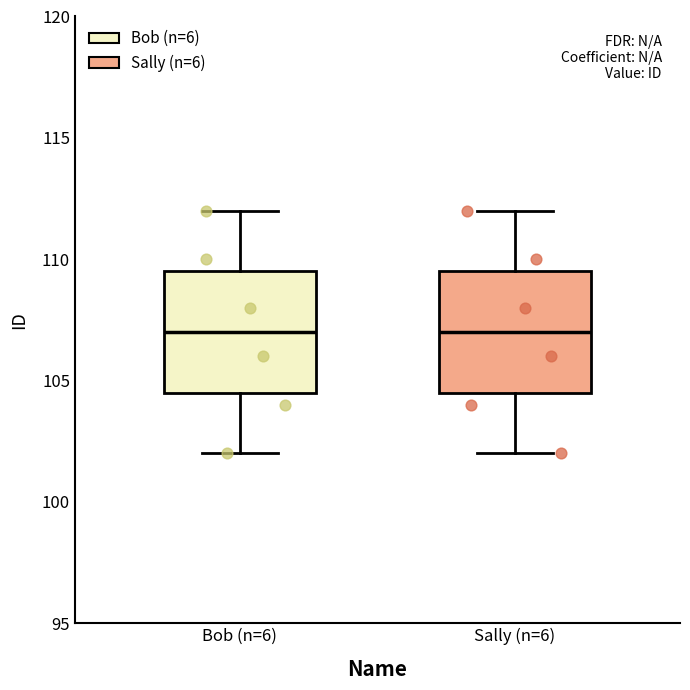

Reading left to right, read every box against the y-axis: the position of its median line, the range the box covers, and the ends of its whiskers. The values are not printed on the chart, so give them approximately, as read against the axis.

Bob (n=6): median 107.0, box 104.5 to 109.5, whiskers 102.0 to 112.0
Sally (n=6): median 107.0, box 104.5 to 109.5, whiskers 102.0 to 112.0